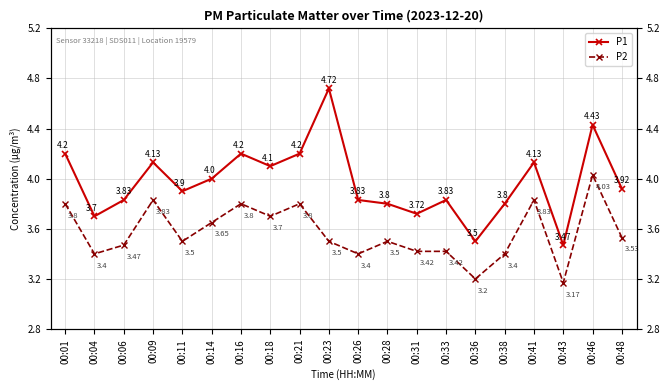

At how many categories does at least one series exceed 4?

8